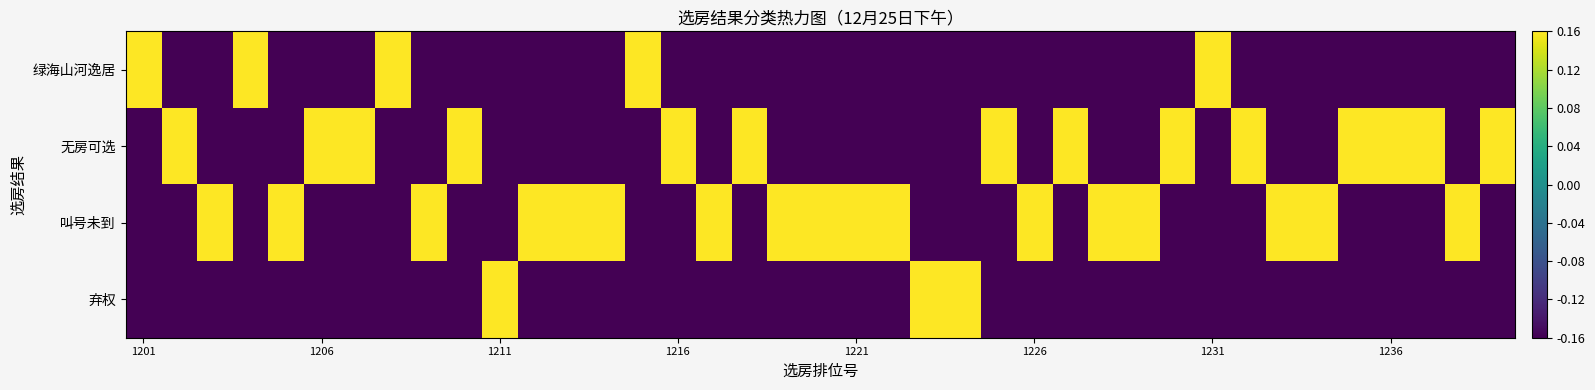

How many categories are shown in the chart?

39